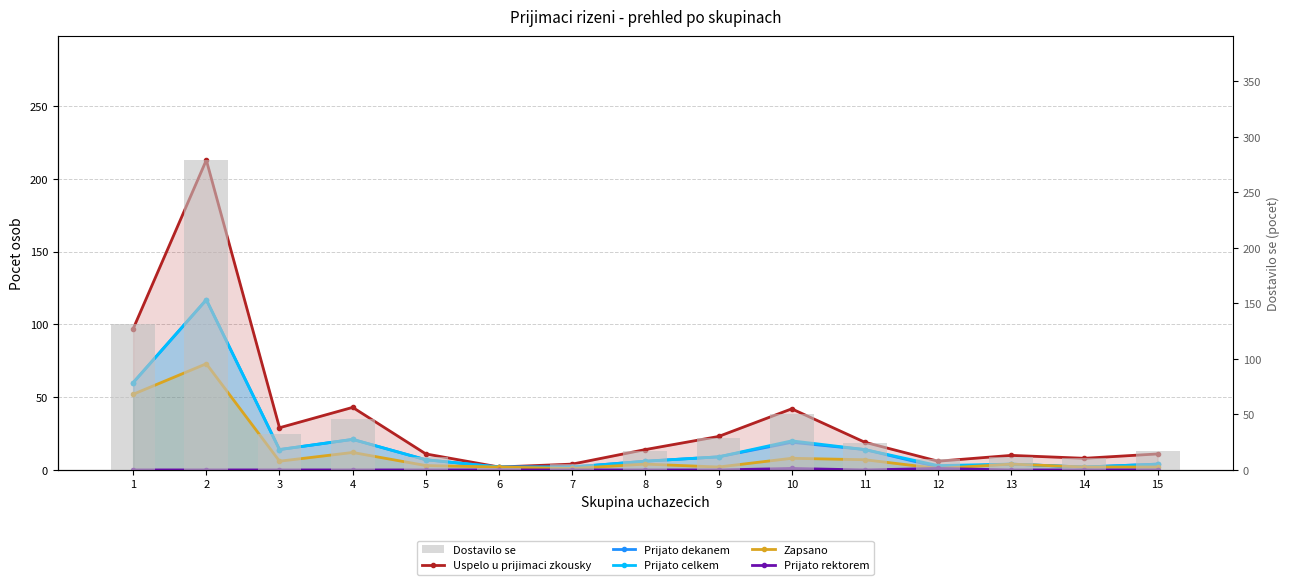

At how many categories does at least one series exceed 243?

1